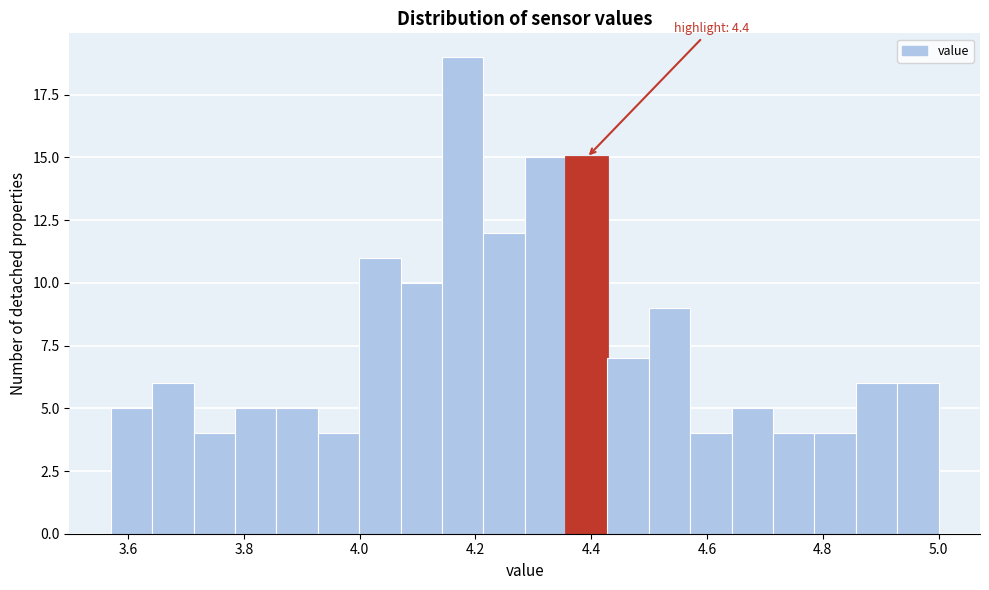

Read against the x-axis, roughly where is the centre of the tallest bar?

4.18